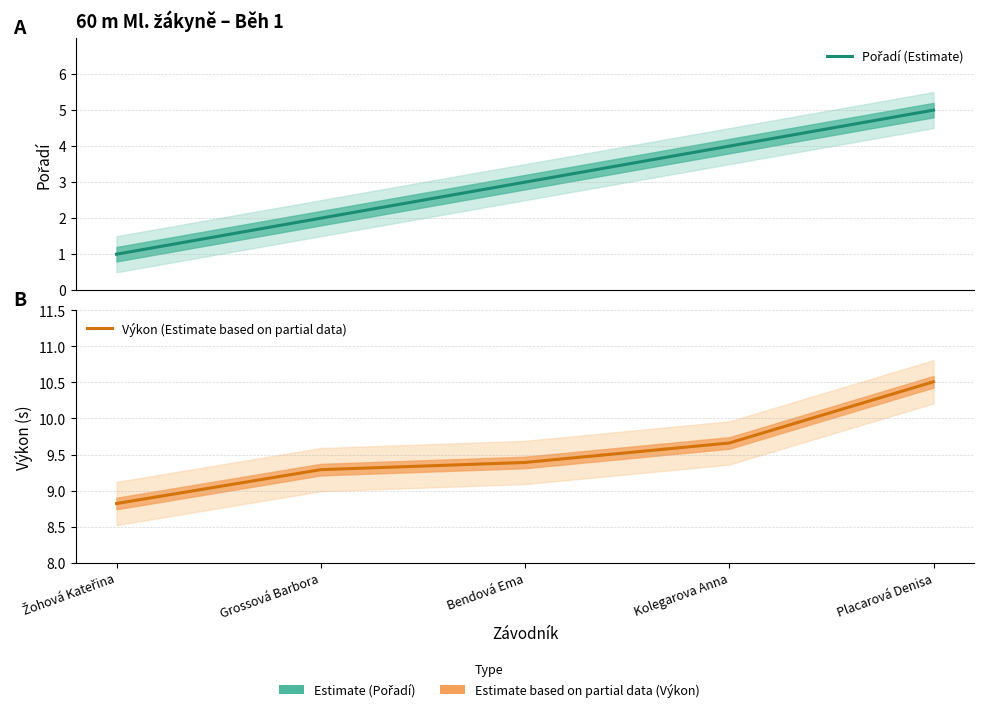

Where does the Výkon (Estimate based on partial data) series first go above 9?

Grossová Barbora